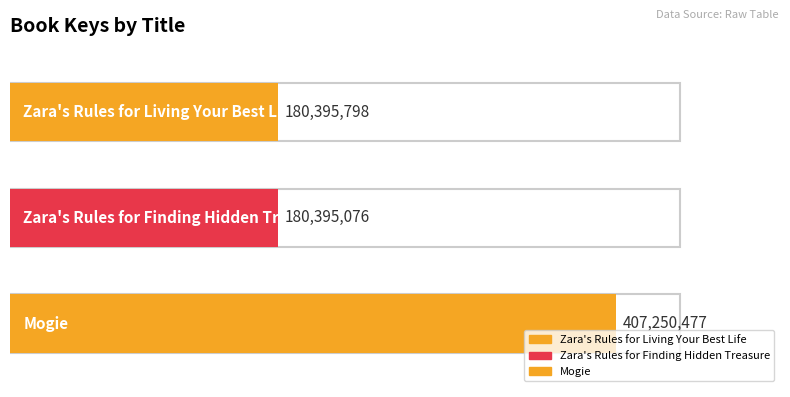

Does the chart contain stacked bars?

No